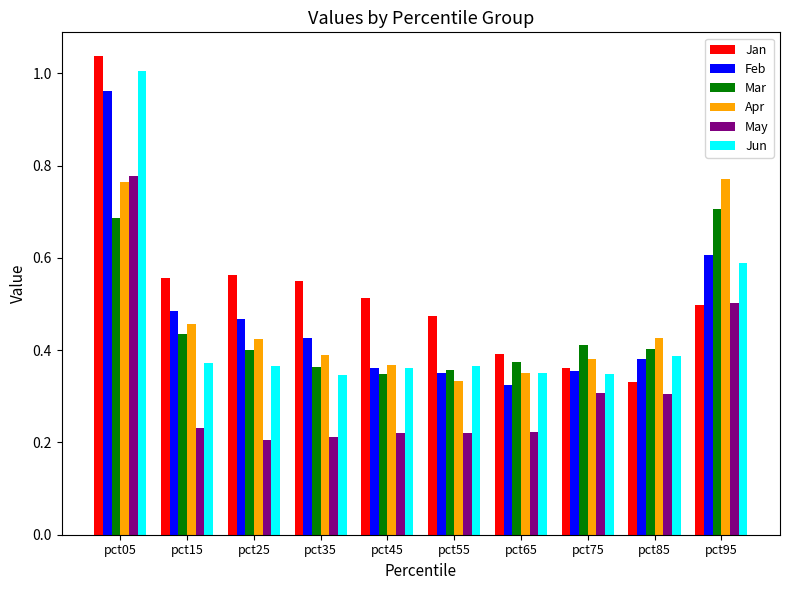

The value of Feb at pct05 is 1.0. True or false?

True